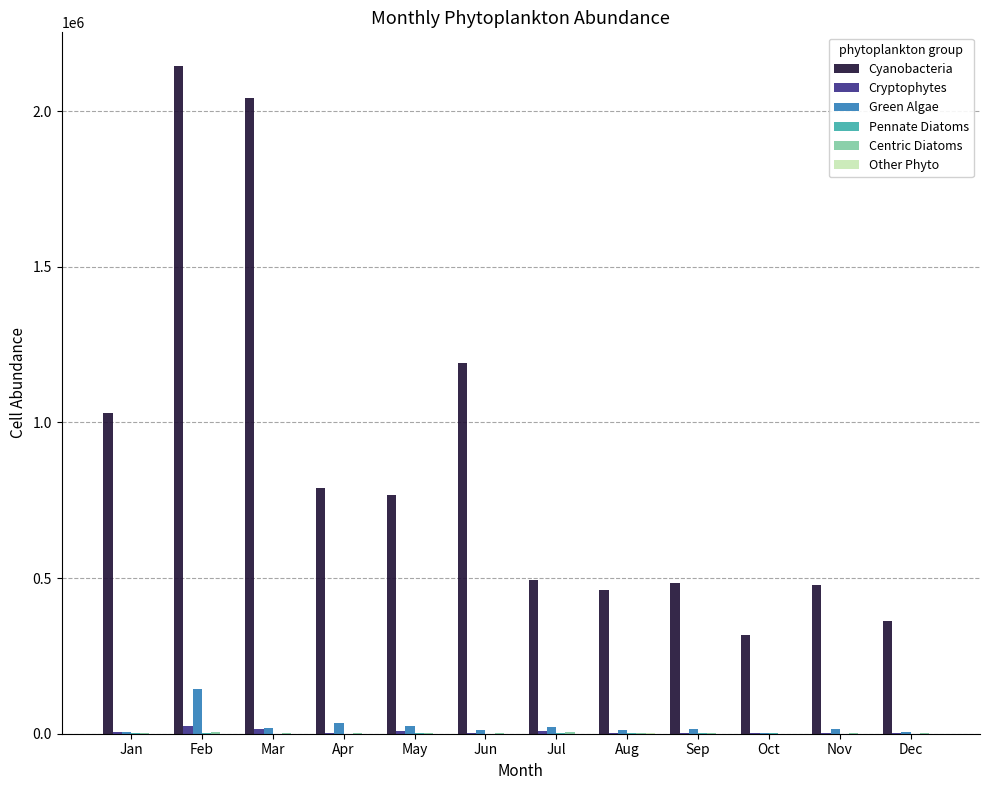

True or false: Cyanobacteria has a value of 439612.6 at Oct.

False